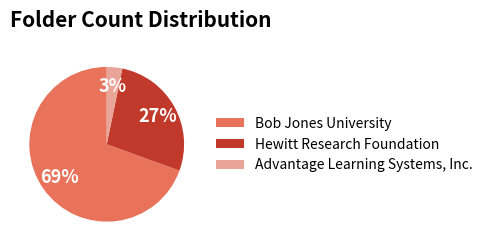

The Bob Jones University slice represents 69% of the pie. True or false?

True